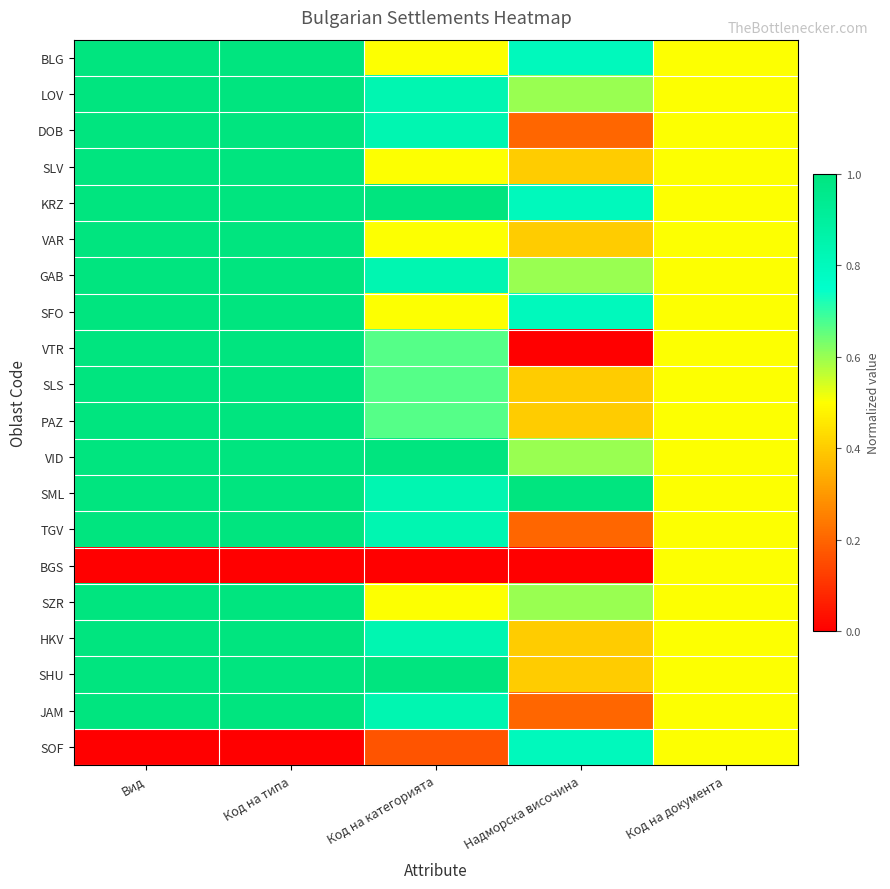

Reading right to left, what are all the values shown in this chart?

BLG: Код на документа=0.5	Надморска височина=0.8	Код на категорията=0.5	Код на типа=1.0	Вид=1.0
LOV: Код на документа=0.5	Надморска височина=0.6	Код на категорията=0.8	Код на типа=1.0	Вид=1.0
DOB: Код на документа=0.5	Надморска височина=0.2	Код на категорията=0.8	Код на типа=1.0	Вид=1.0
SLV: Код на документа=0.5	Надморска височина=0.4	Код на категорията=0.5	Код на типа=1.0	Вид=1.0
KRZ: Код на документа=0.5	Надморска височина=0.8	Код на категорията=1.0	Код на типа=1.0	Вид=1.0
VAR: Код на документа=0.5	Надморска височина=0.4	Код на категорията=0.5	Код на типа=1.0	Вид=1.0
GAB: Код на документа=0.5	Надморска височина=0.6	Код на категорията=0.8	Код на типа=1.0	Вид=1.0
SFO: Код на документа=0.5	Надморска височина=0.8	Код на категорията=0.5	Код на типа=1.0	Вид=1.0
VTR: Код на документа=0.5	Надморска височина=0.0	Код на категорията=0.7	Код на типа=1.0	Вид=1.0
SLS: Код на документа=0.5	Надморска височина=0.4	Код на категорията=0.7	Код на типа=1.0	Вид=1.0
PAZ: Код на документа=0.5	Надморска височина=0.4	Код на категорията=0.7	Код на типа=1.0	Вид=1.0
VID: Код на документа=0.5	Надморска височина=0.6	Код на категорията=1.0	Код на типа=1.0	Вид=1.0
SML: Код на документа=0.5	Надморска височина=1.0	Код на категорията=0.8	Код на типа=1.0	Вид=1.0
TGV: Код на документа=0.5	Надморска височина=0.2	Код на категорията=0.8	Код на типа=1.0	Вид=1.0
BGS: Код на документа=0.5	Надморска височина=0.0	Код на категорията=0.0	Код на типа=0.0	Вид=0.0
SZR: Код на документа=0.5	Надморска височина=0.6	Код на категорията=0.5	Код на типа=1.0	Вид=1.0
HKV: Код на документа=0.5	Надморска височина=0.4	Код на категорията=0.8	Код на типа=1.0	Вид=1.0
SHU: Код на документа=0.5	Надморска височина=0.4	Код на категорията=1.0	Код на типа=1.0	Вид=1.0
JAM: Код на документа=0.5	Надморска височина=0.2	Код на категорията=0.8	Код на типа=1.0	Вид=1.0
SOF: Код на документа=0.5	Надморска височина=0.8	Код на категорията=0.2	Код на типа=0.0	Вид=0.0